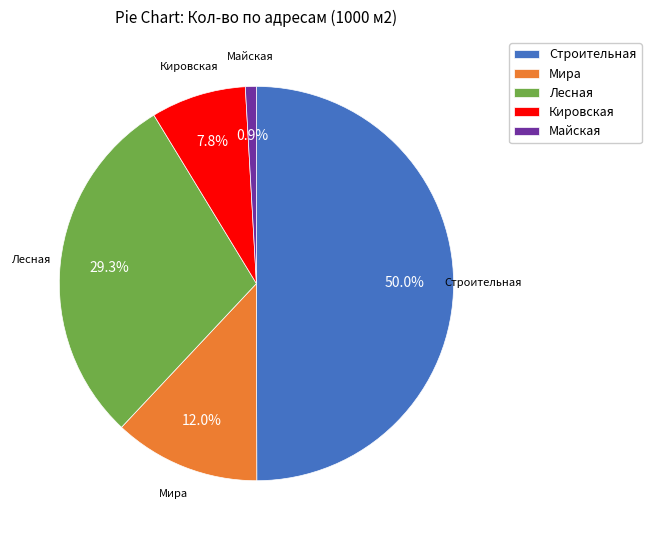

Is Лесная the majority of the pie?

No